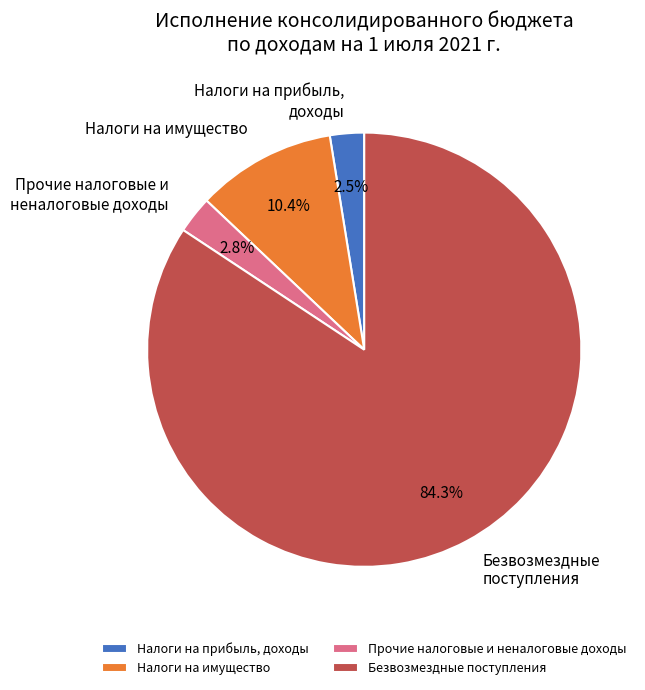

Which has a higher value, Прочие налоговые и неналоговые доходы or Налоги на имущество?

Налоги на имущество